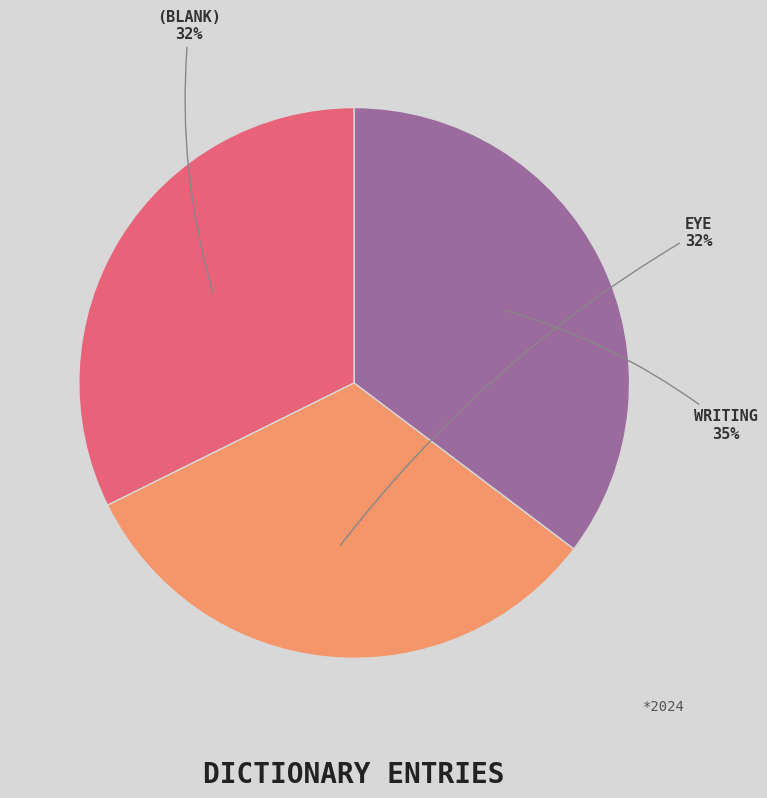

Is there any slice that represents more than half of the pie?

No